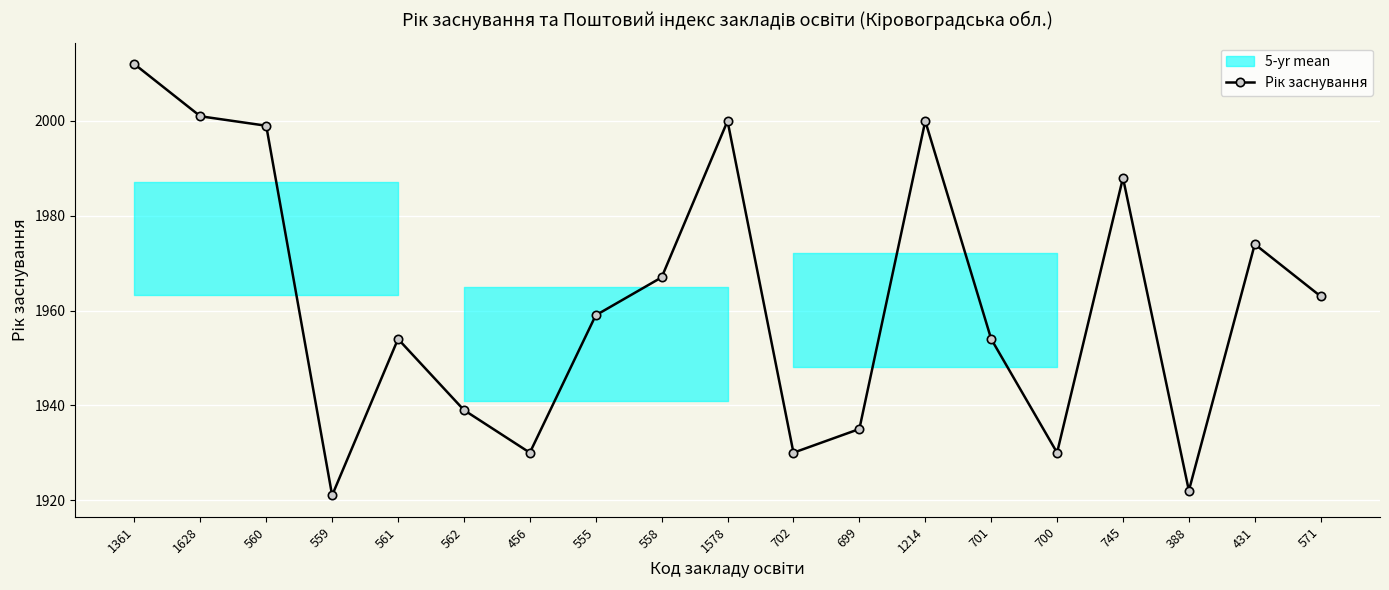

How many points are higher than both their immediate neighbors (excluding endpoints)?

5